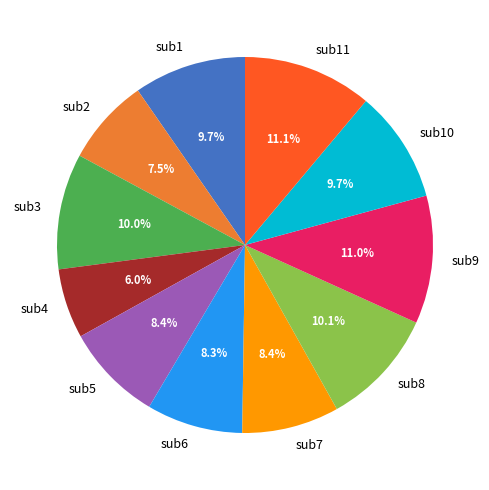

What is the smallest slice in the pie chart?

sub4